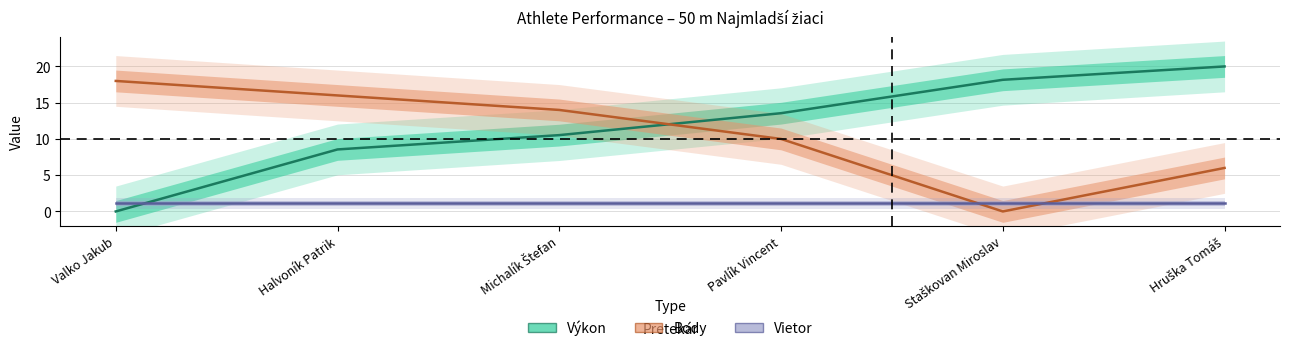

What position from the left is Valko Jakub?

1